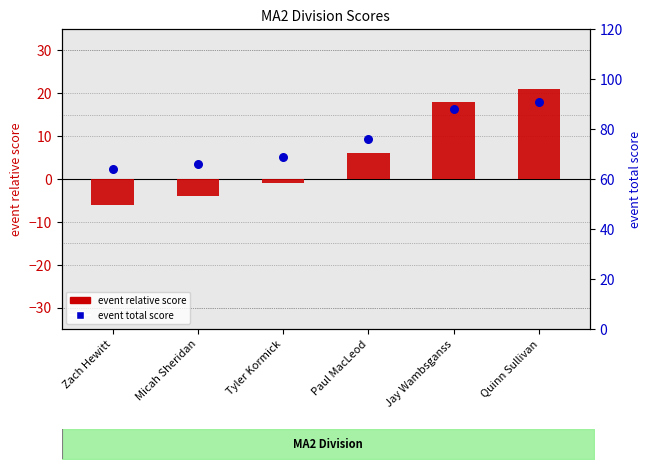

Which series has the largest Y range (max minus min)?

event_relative_score